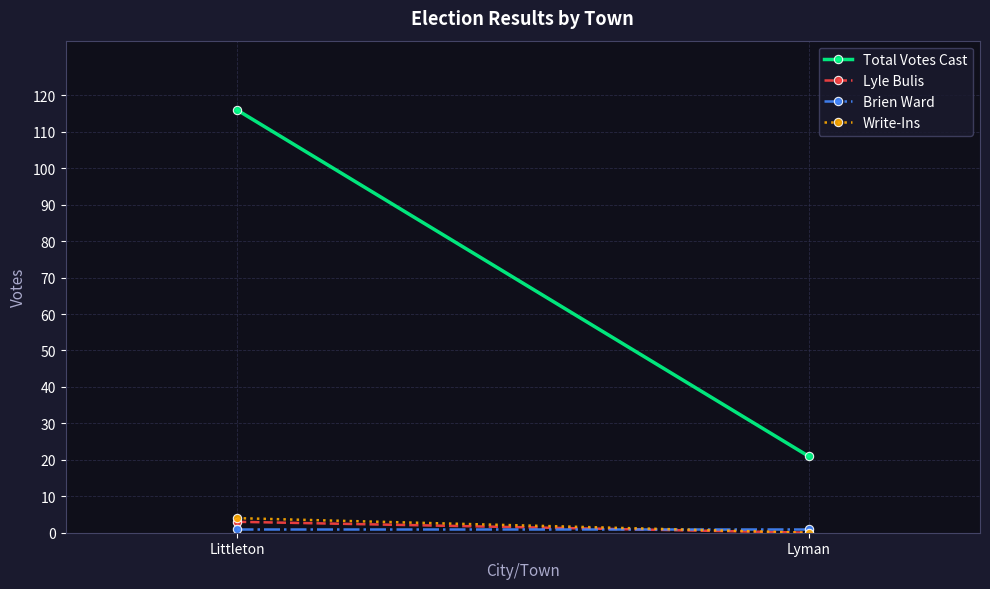

How many distinct data groups are displayed?

4